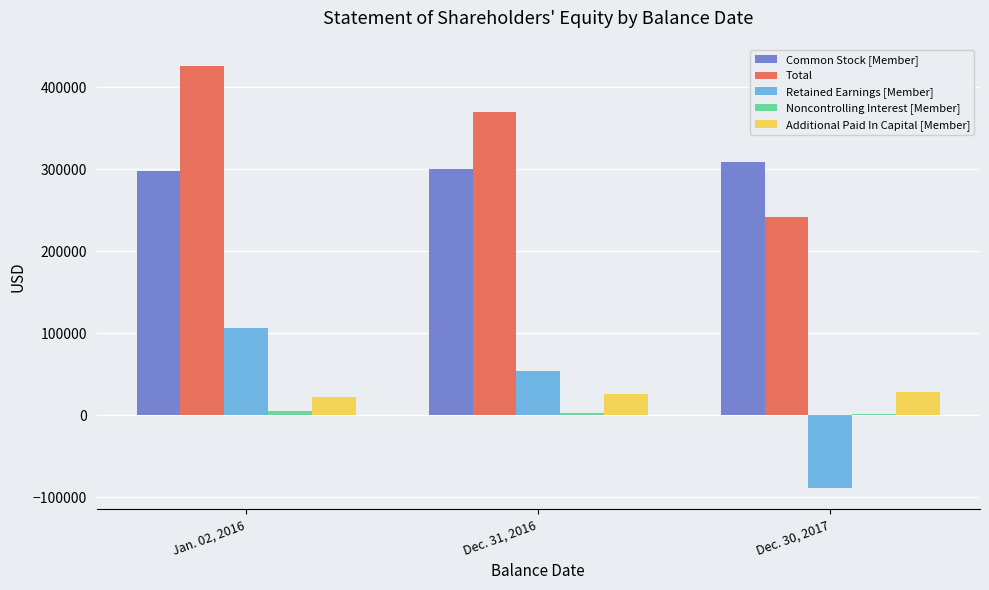

Are the bars horizontal?

No